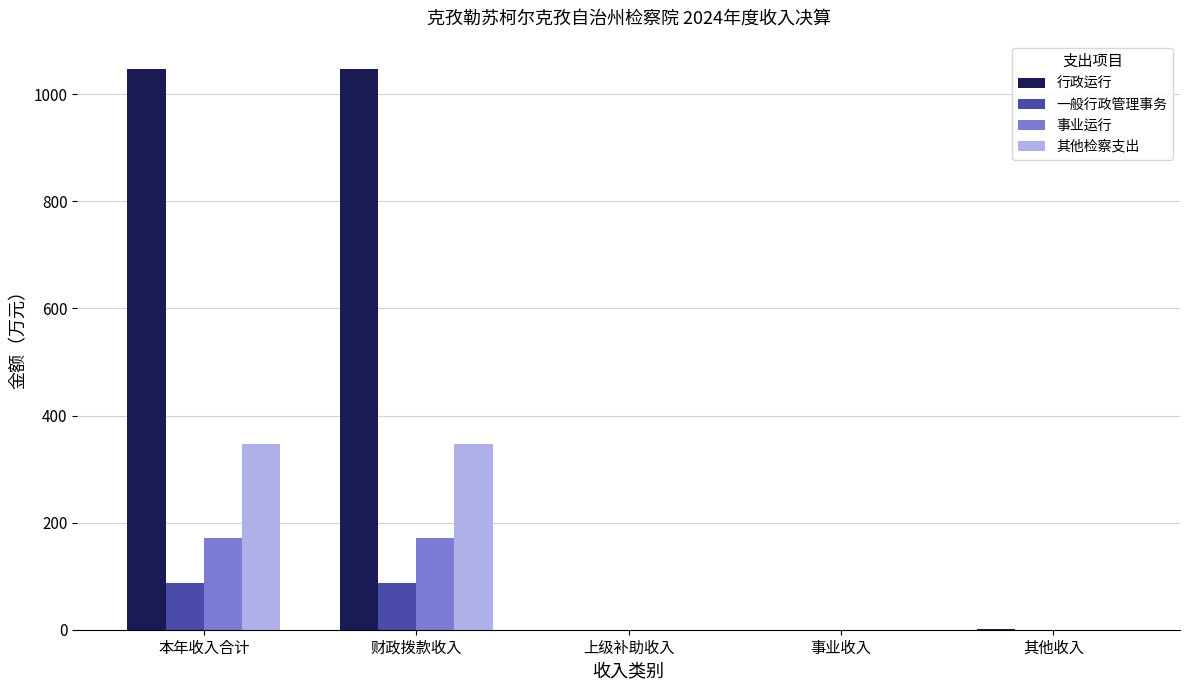

What is the approximate value of 行政运行 at 本年收入合计?

1047.7